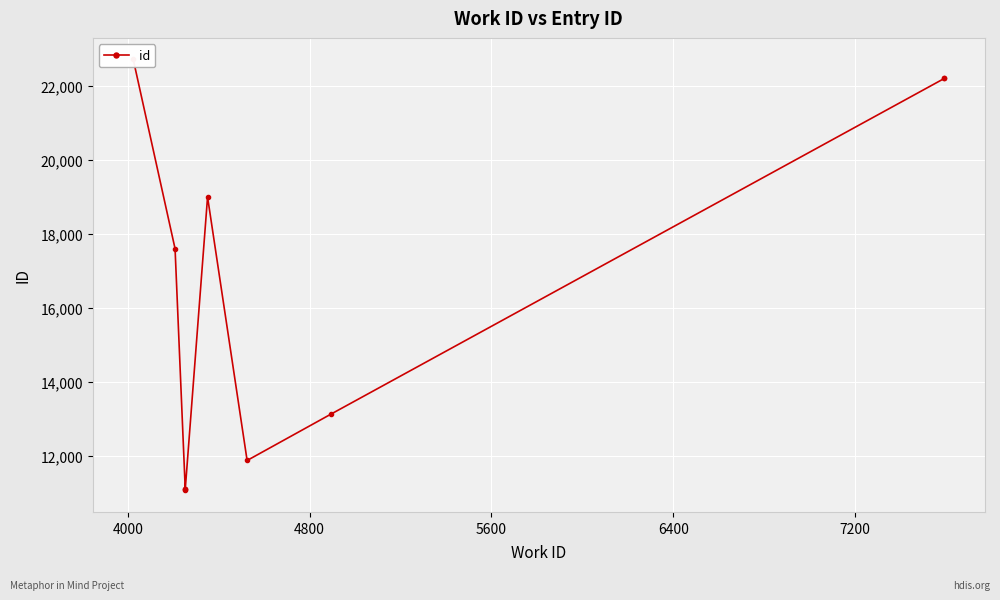

True or false: the data shows 16876 at 4800.

False